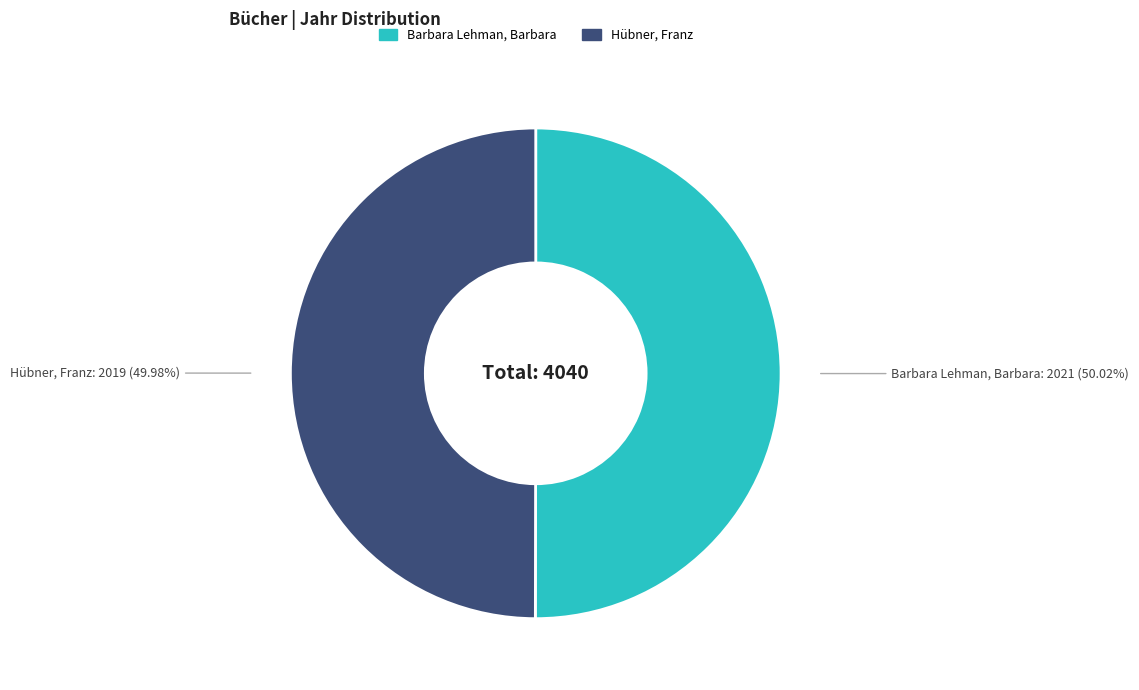

What percentage do Barbara Lehman, Barbara and Hübner, Franz together represent?

100.0%